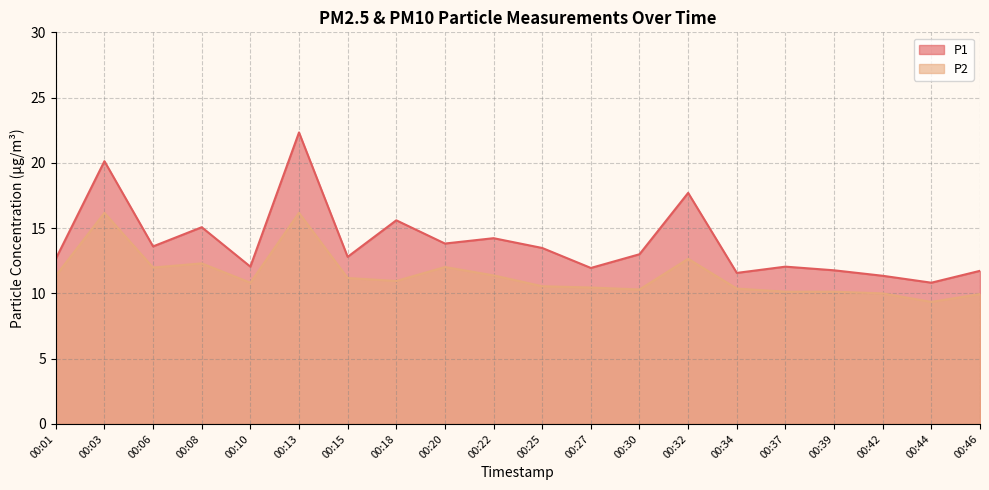

Which series has the largest total across all categories?

P1